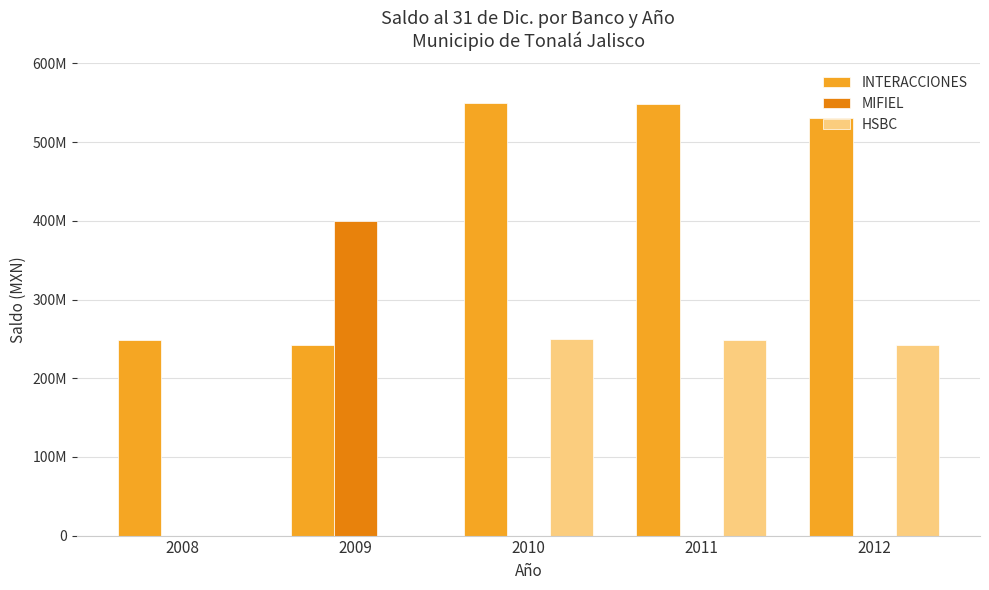

Are the bars grouped side by side (vs. stacked)?

Yes